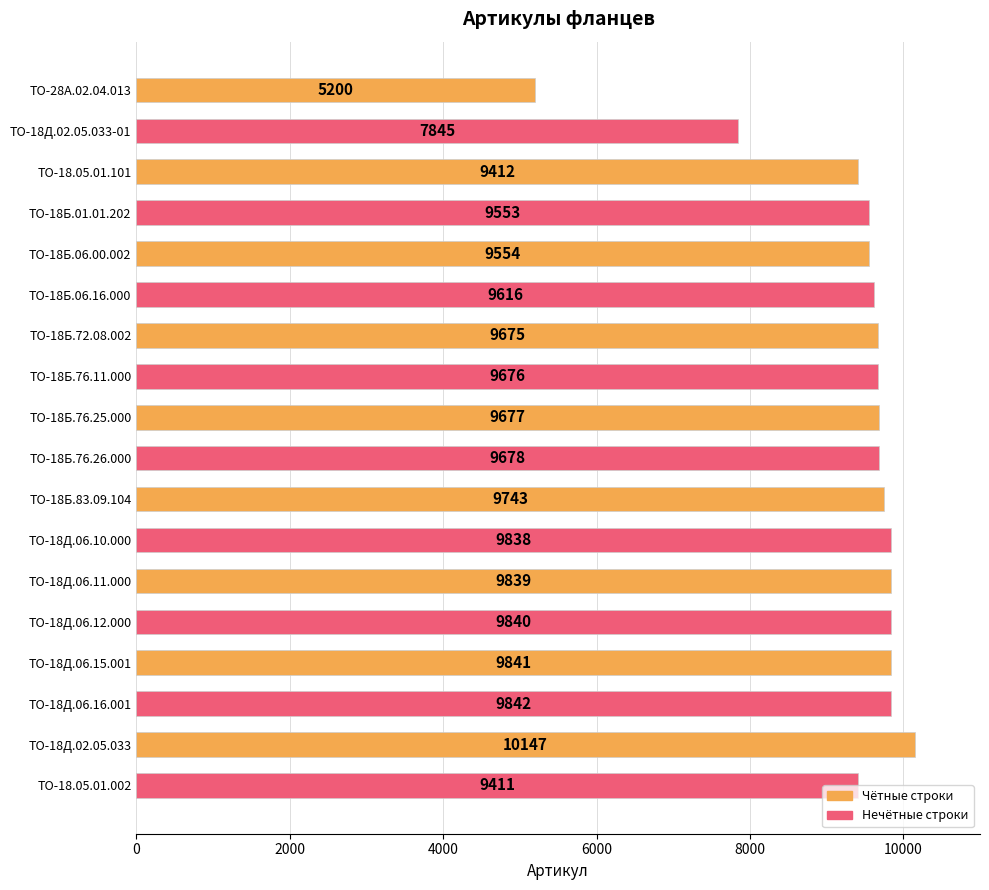

Approximately how many times larger is the value at ТО-28А.02.04.013 compared to ТО-18Б.72.08.002?

0.5